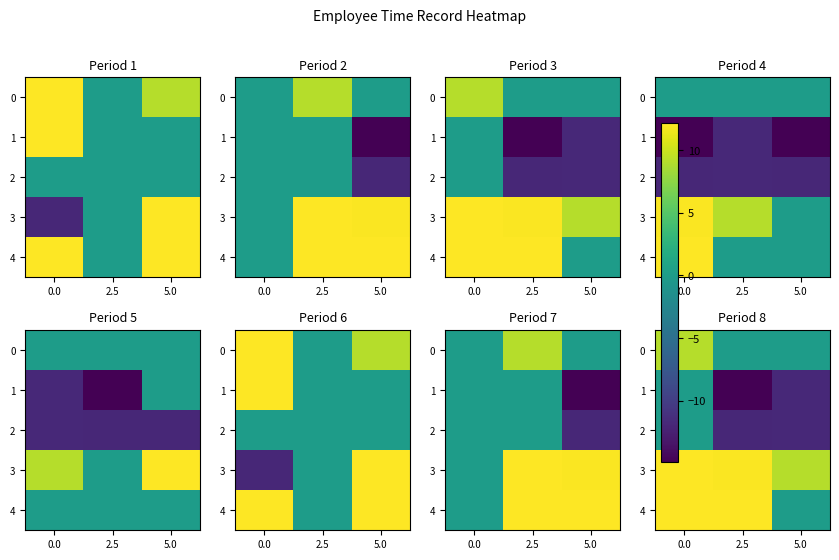

Is the value of 0 at 5.0 greater than the value of 4 at 0.0?

No